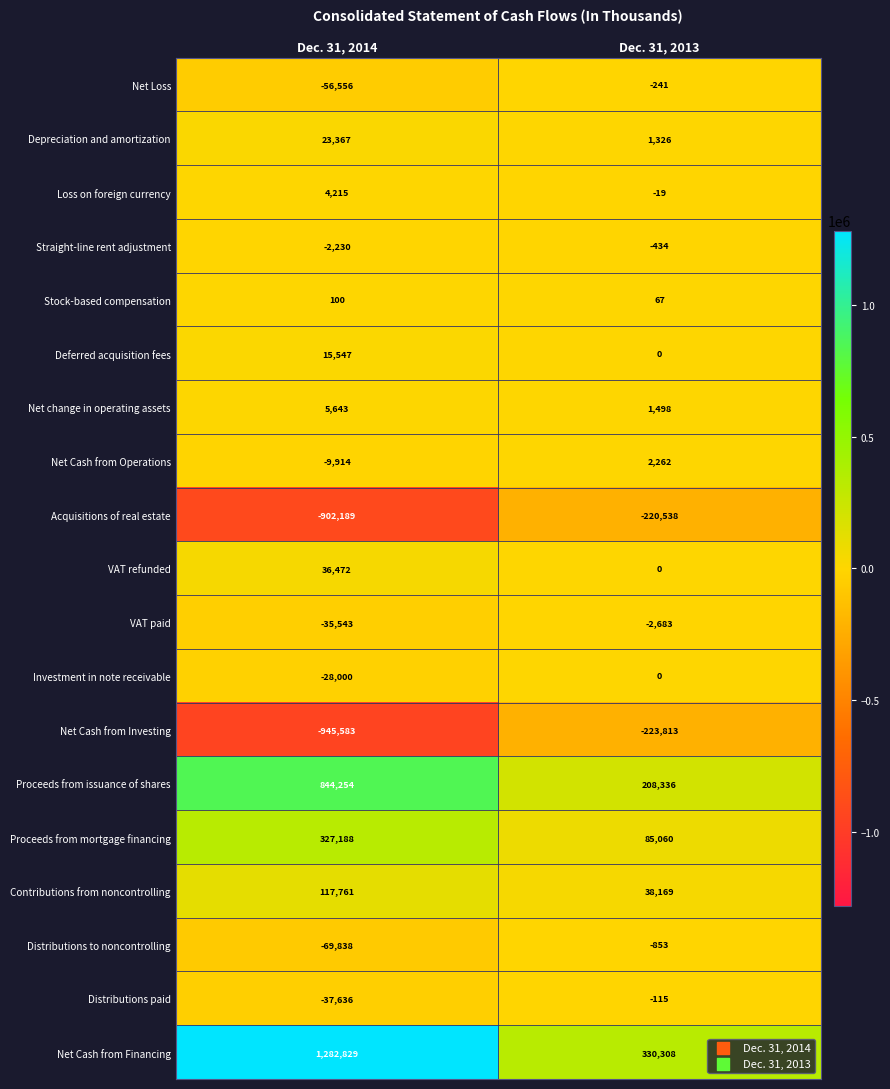

How many data points in Proceeds from mortgage financing are less than 327188?

1